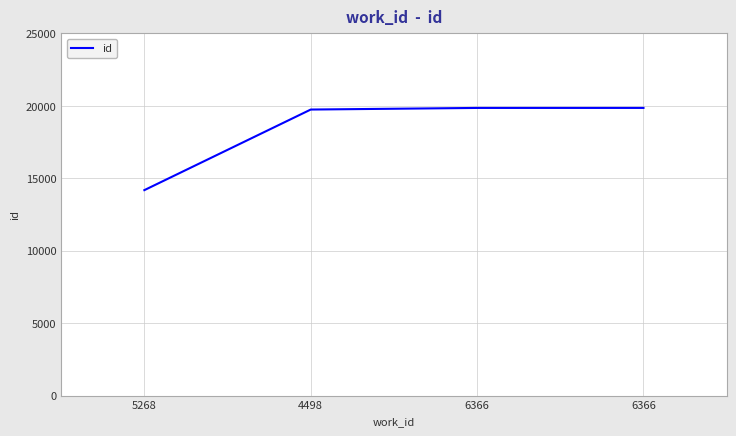

Is this an area chart (filled region under the line)?

No